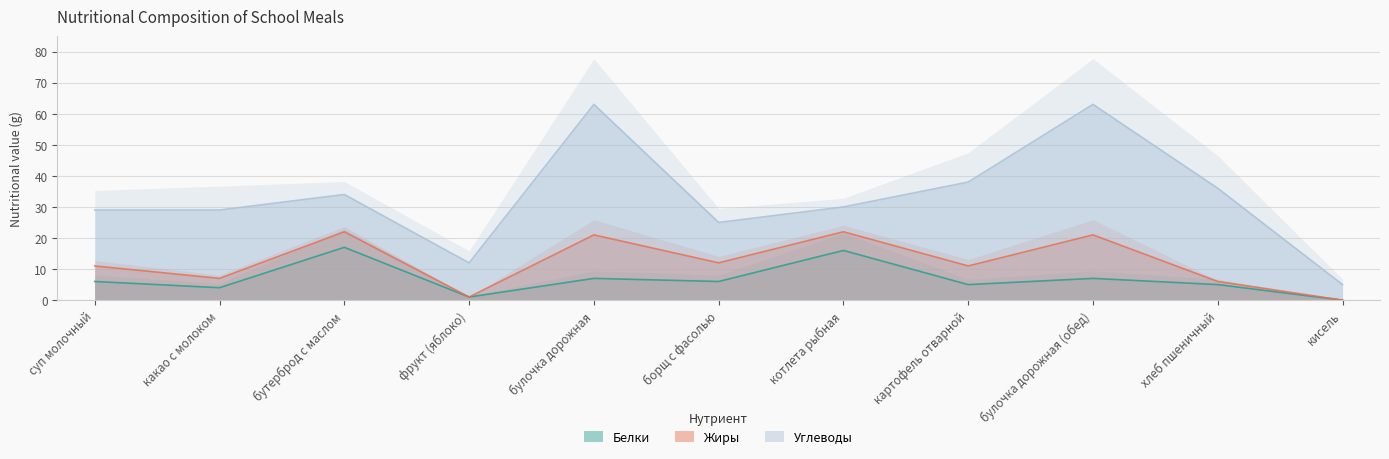

Which series has the widest spread of values?

Углеводы